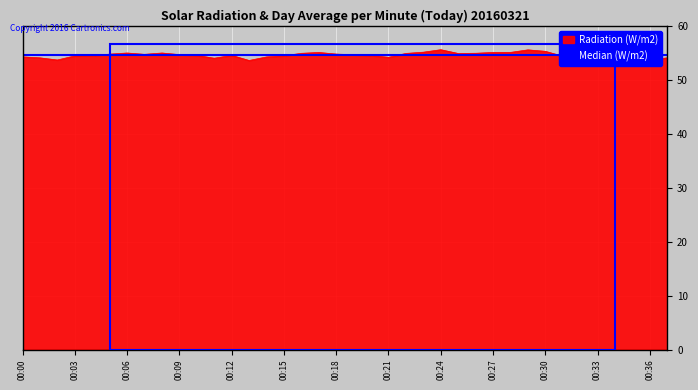

What is the value of the 1st point from the left?

54.3